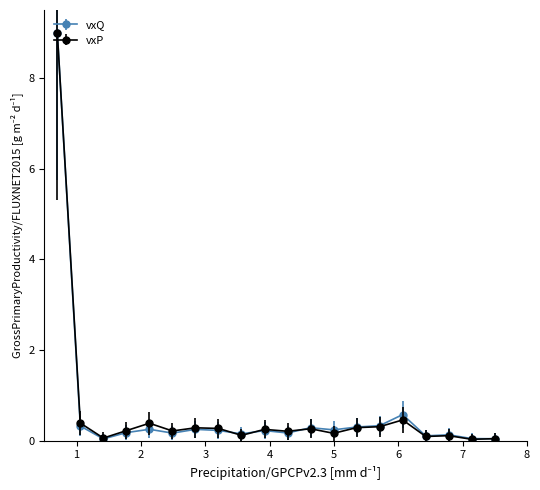

True or false: vxP has more than 2 points higher than both neighbors.

True